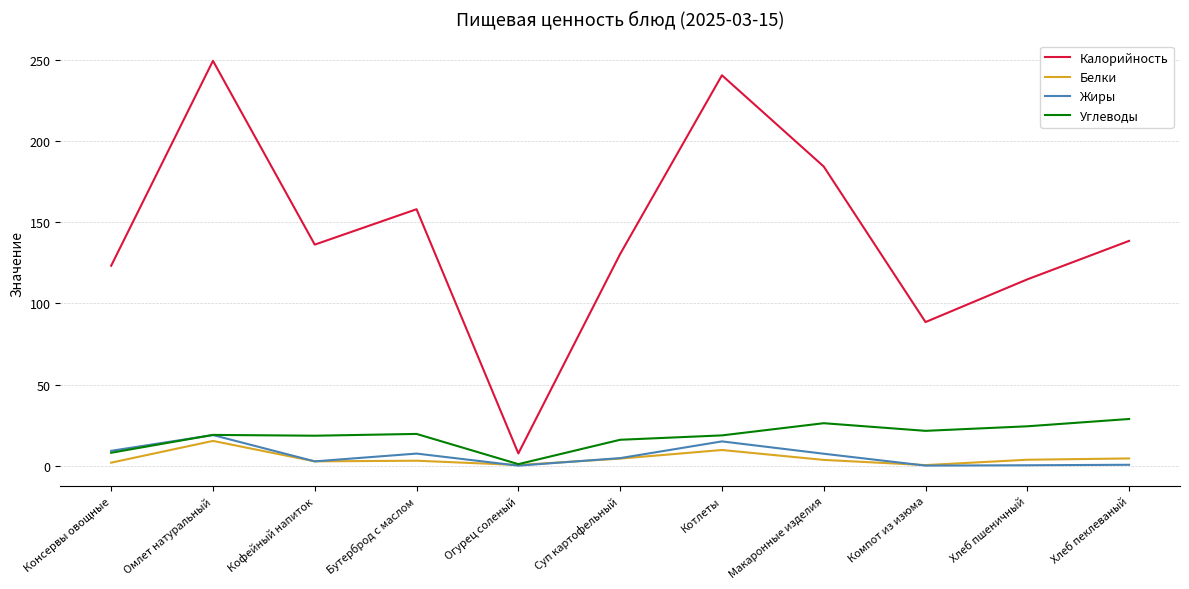

What value does the Углеводы series have at Котлеты?

18.7